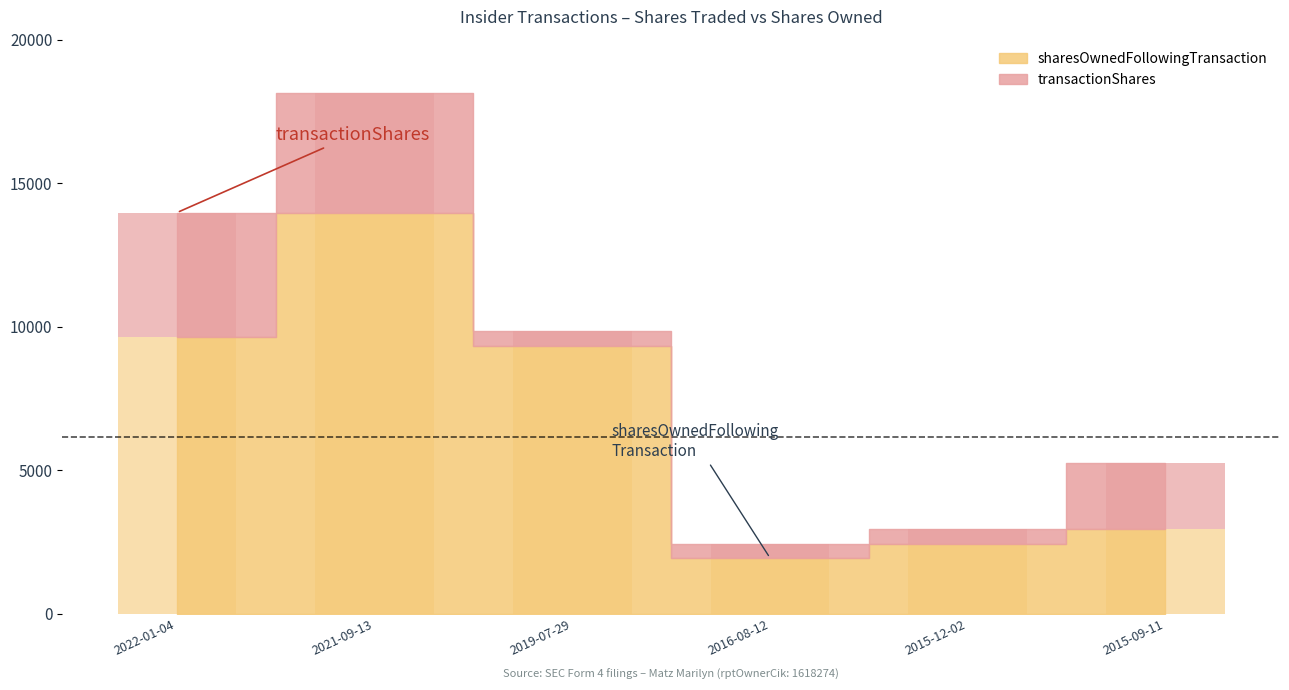

Count the number of categories in the chart.

6